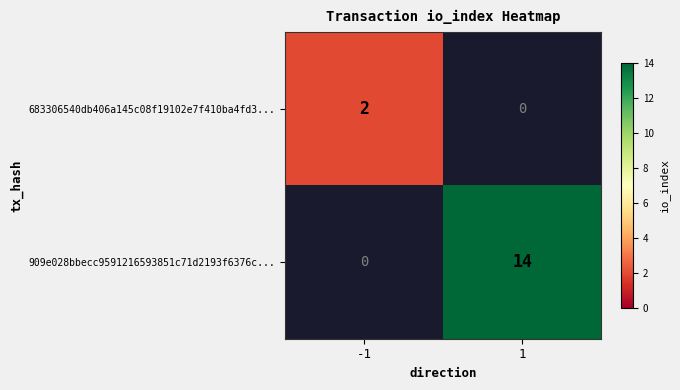

Which category has the highest value across all series?

1